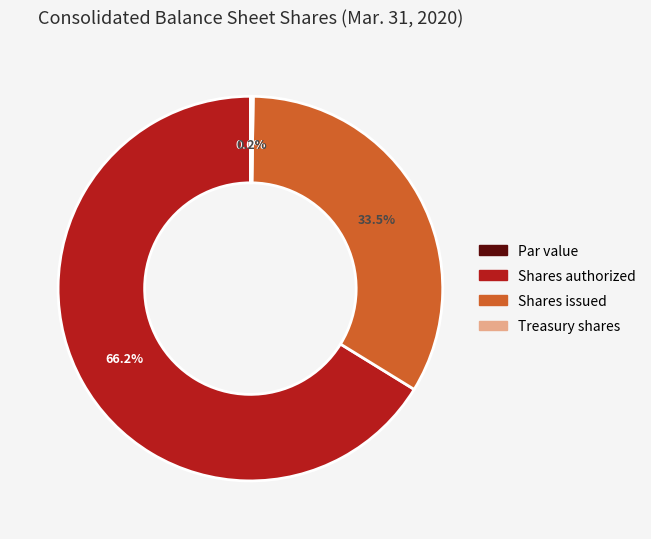

To the nearest percent, what portion does Common Stock, shares authorized represent?

66%